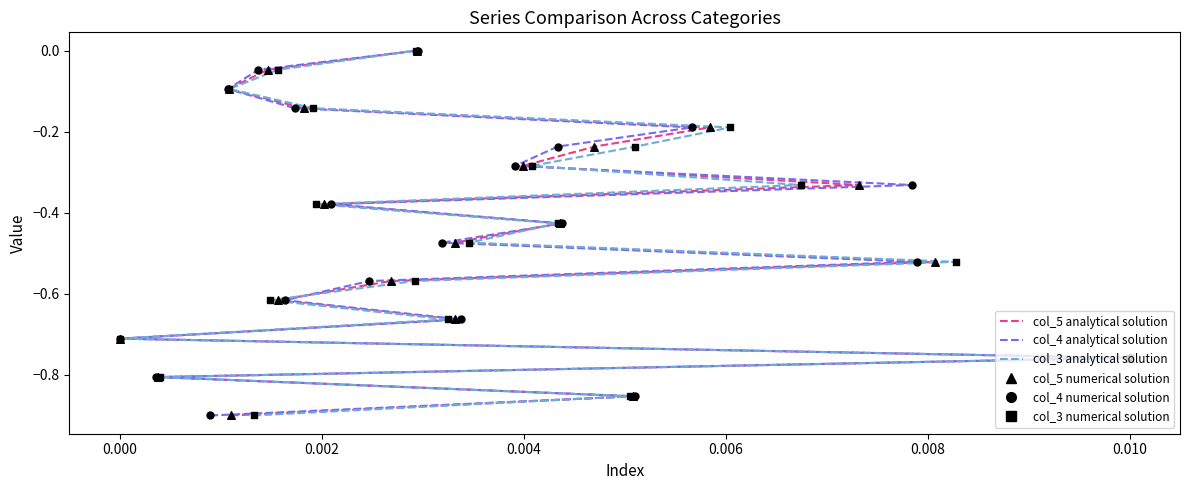

Which series reaches the maximum Y coordinate?

col_5 analytical solution